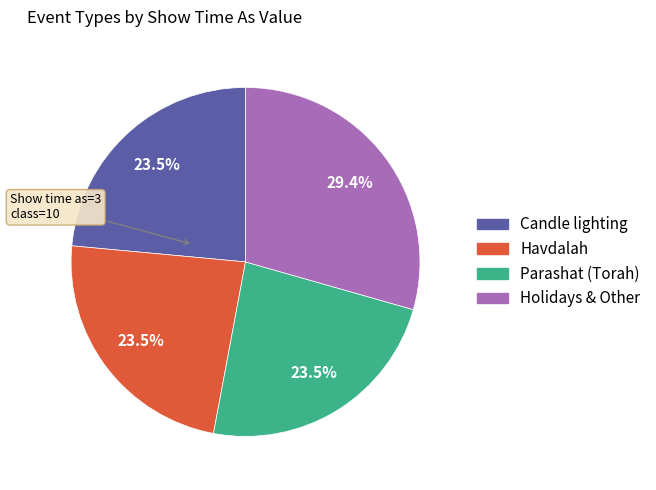

Is there any slice that represents more than half of the pie?

No